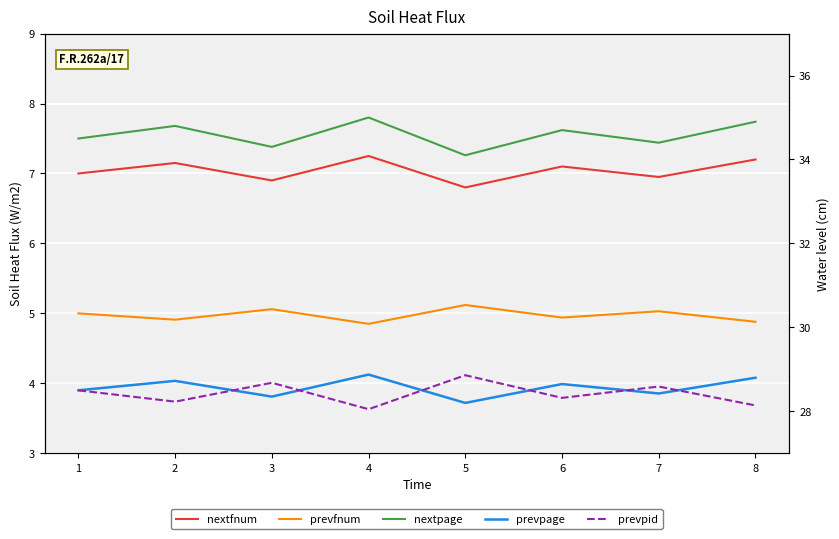

What are all the series names shown in the legend?

nextfnum, prevfnum, nextpage, prevpage, prevpid